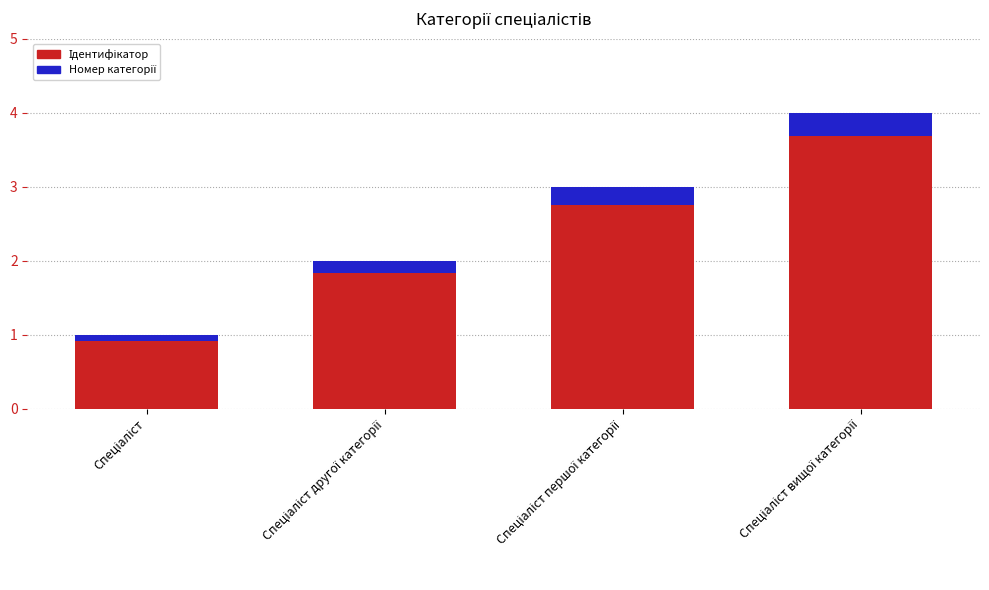

What is the label of the 1st bar from the left?

Спеціаліст